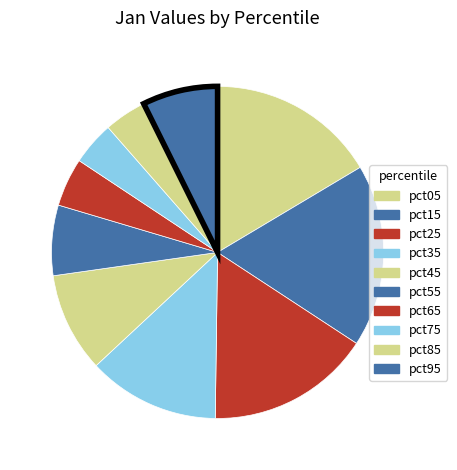

What is the change in value from pct35 to pct95?

-0.9